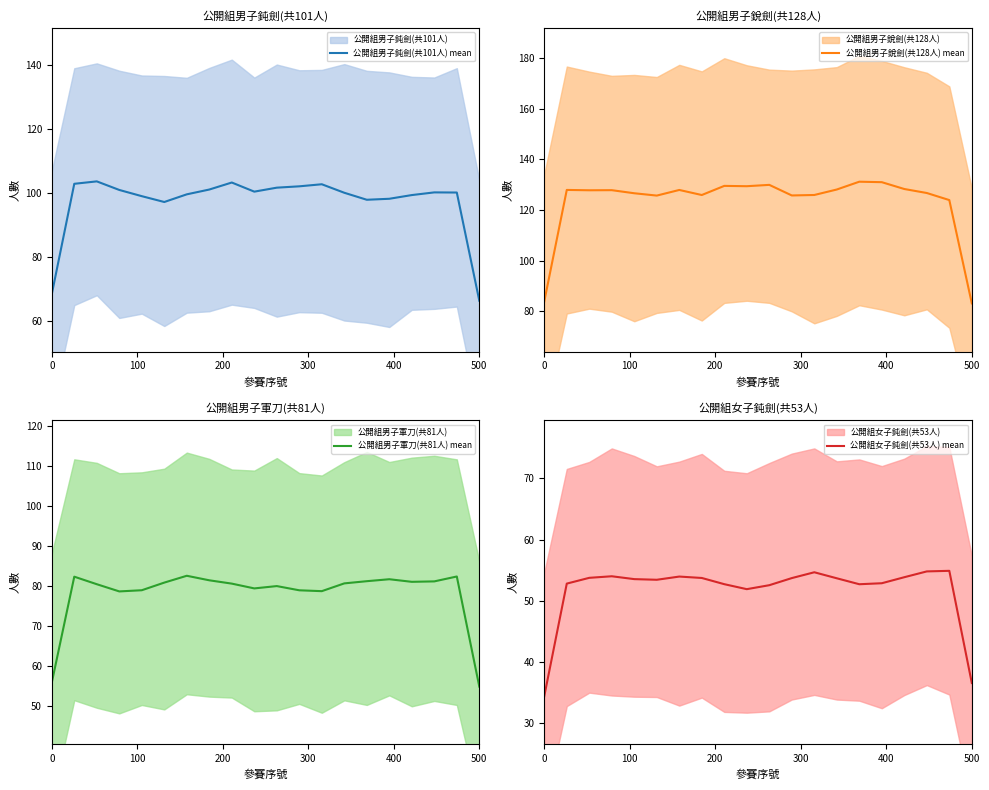

What is the minimum value for 公開組男子鈍劍(共101人) mean?

66.4